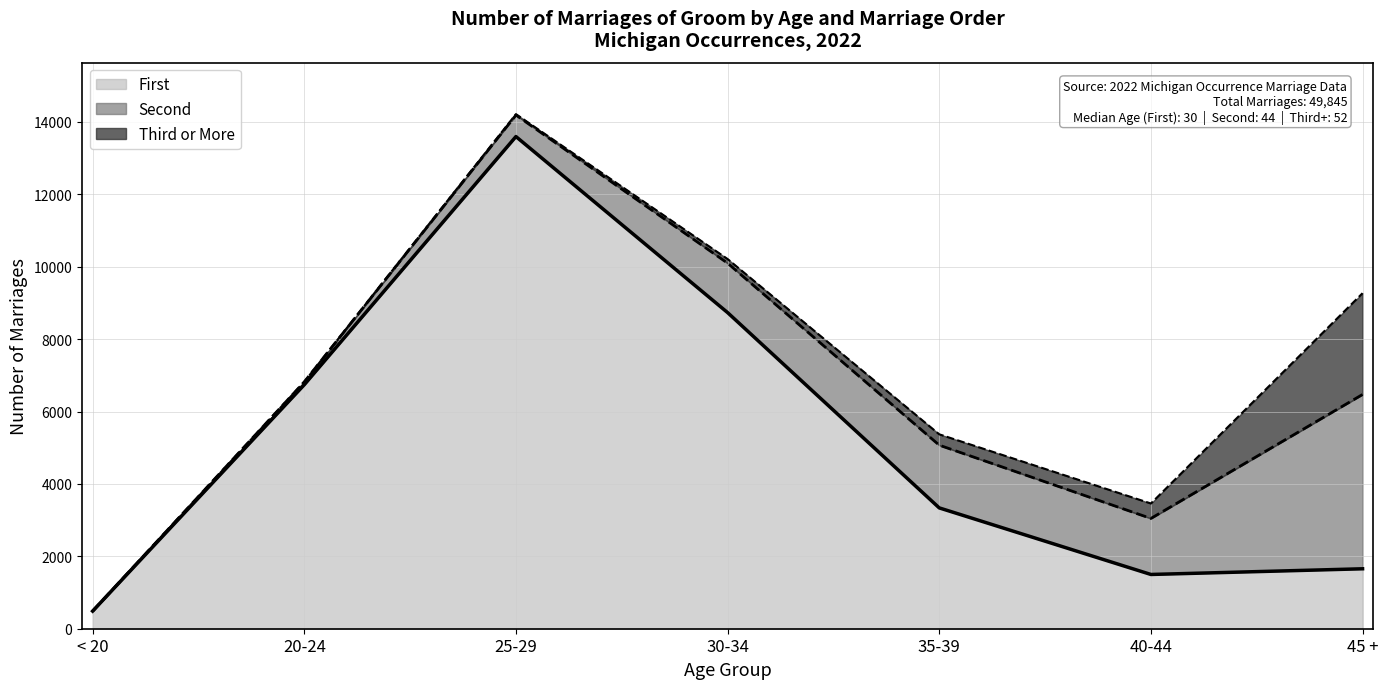

How many interior local peaks does the Second series have?

1